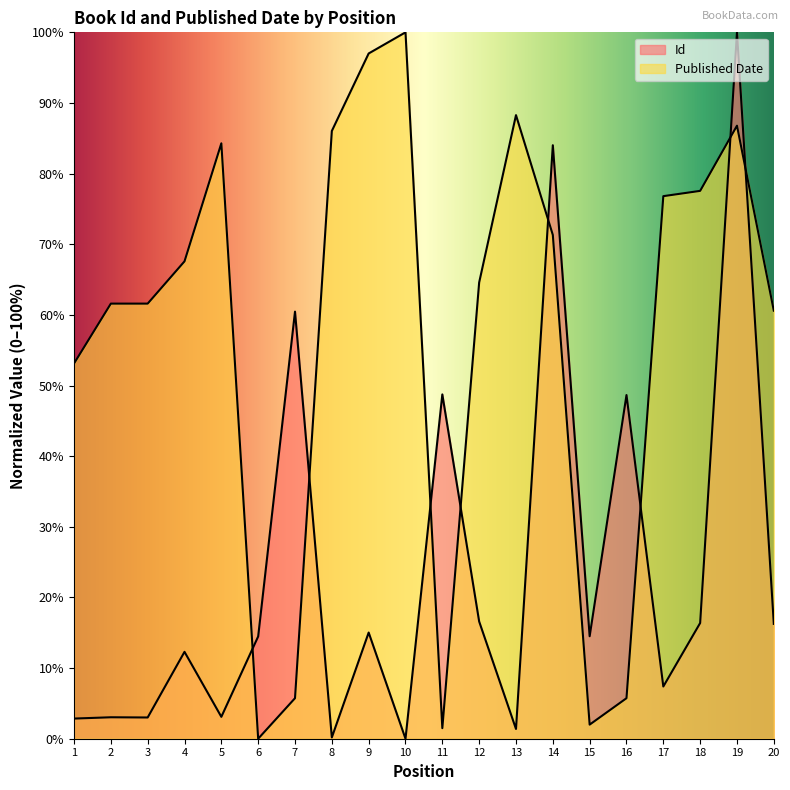

Read the Published Date value at 2.

61.6